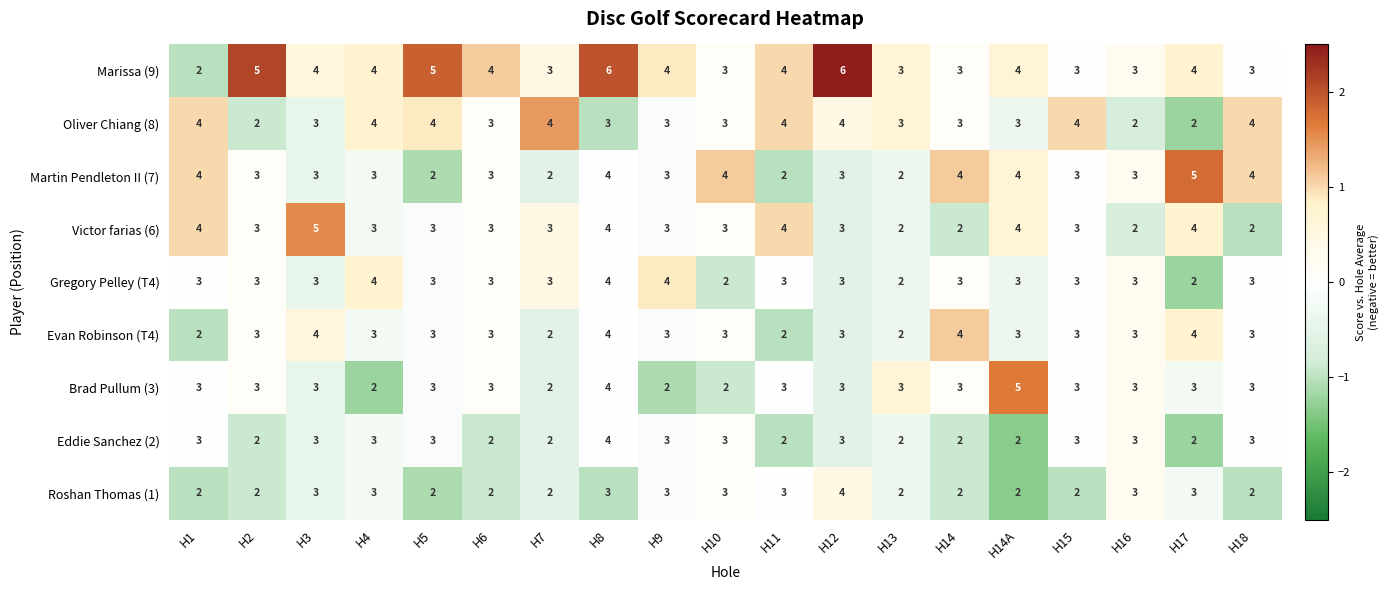

What is the sum of all Victor farias (6) values?

60